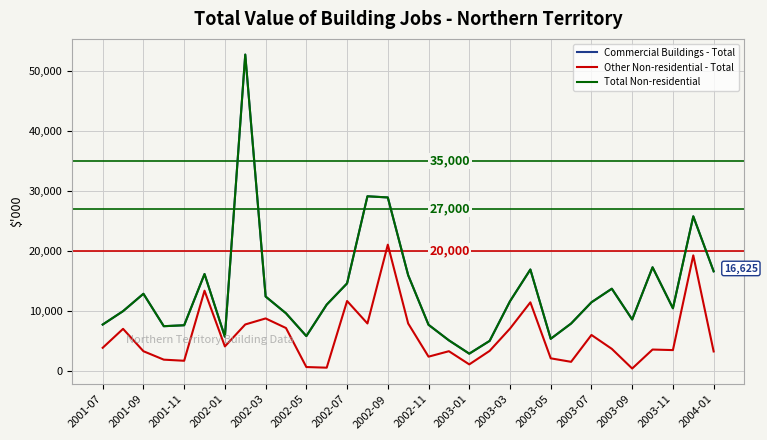

Is this an area chart (filled region under the line)?

No